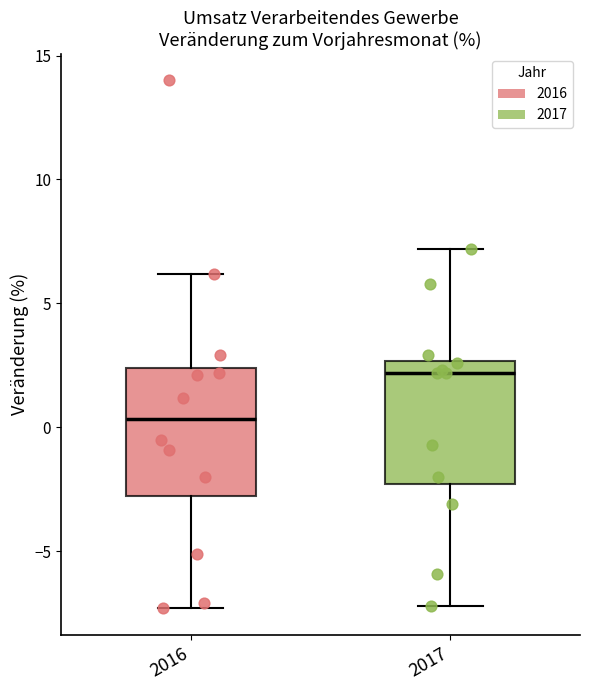

Reading left to right, transcribe this box plot: for each box, give where its median line is, the range the box spans, and where its two whiskers end, as read against the y-axis. The values are not printed on the chart, so give them approximately, as read against the axis.

2016: median 0.5, box -3.0 to 2.5, whiskers -7.5 to 6.0
2017: median 2.0, box -2.5 to 2.5, whiskers -7.0 to 7.0